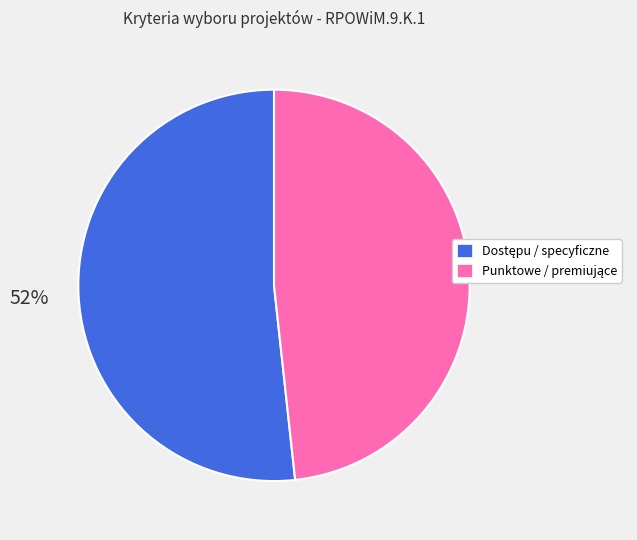

How many slices are in this pie chart?

2